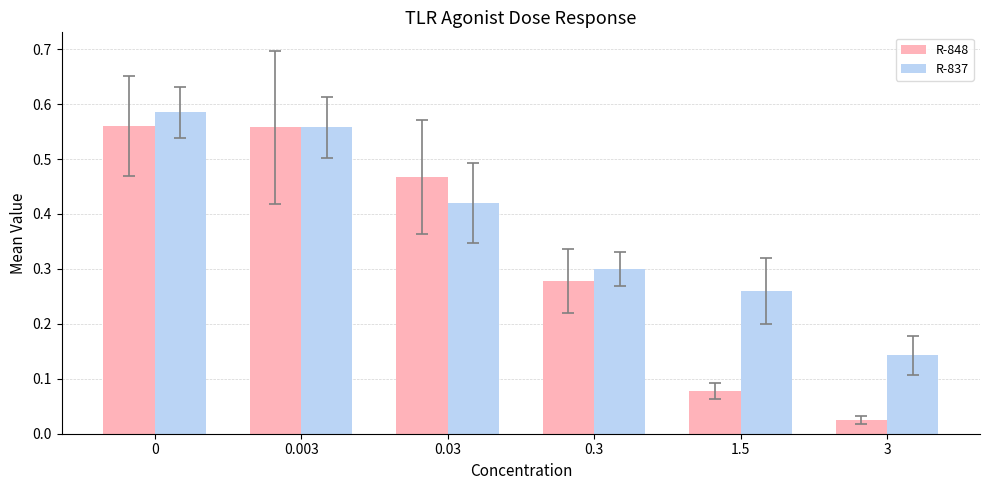

What position from the right is 1.5?

2